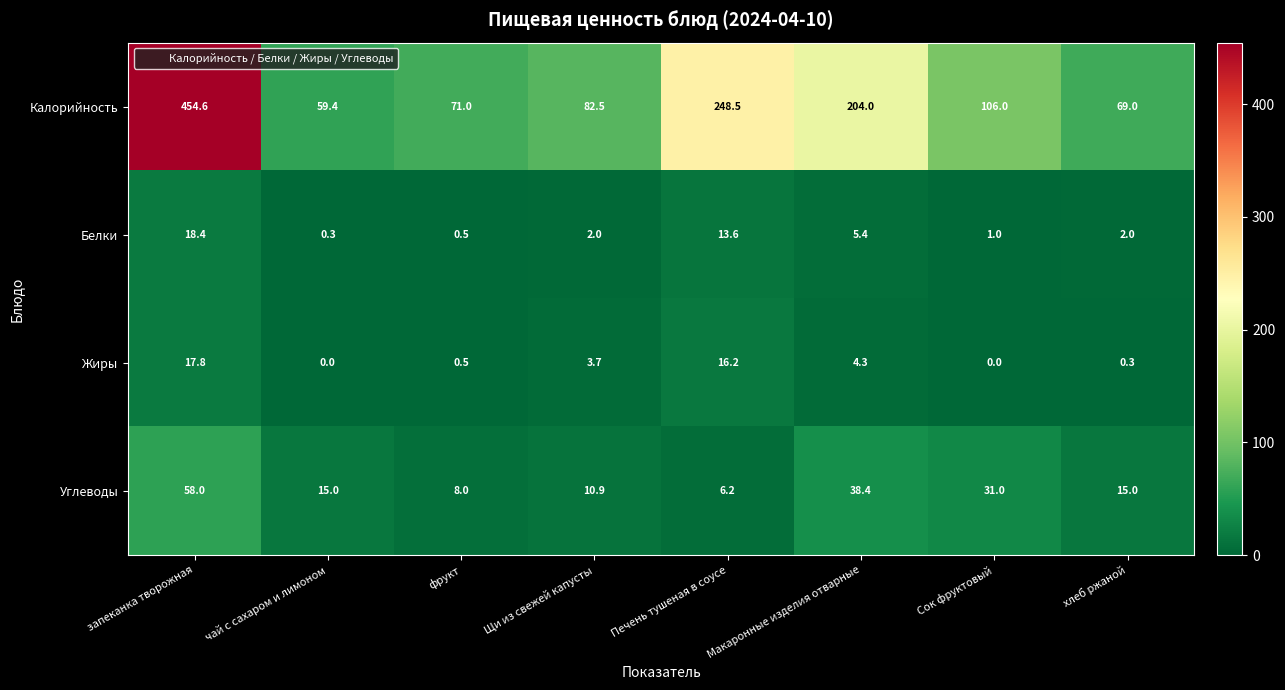

What is the total value across all series at Сок фруктовый?

138.0